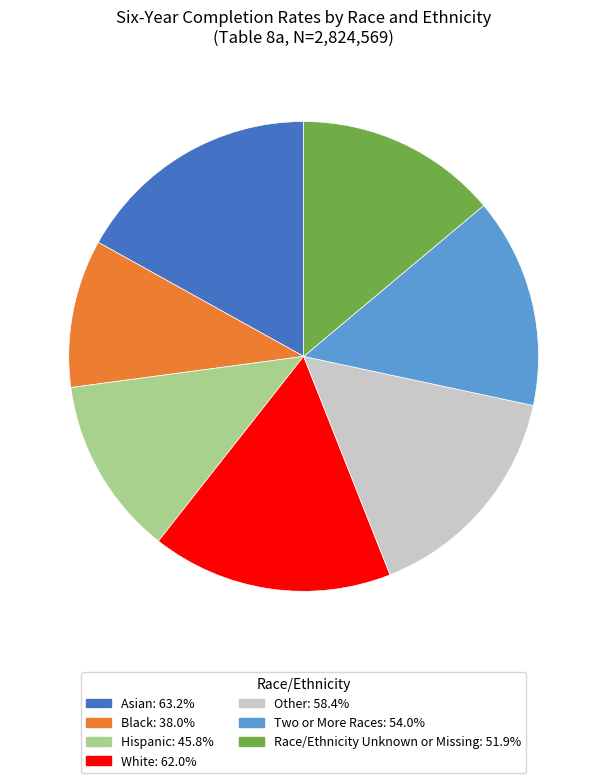

Is it true that Other is 16% of the pie?

True